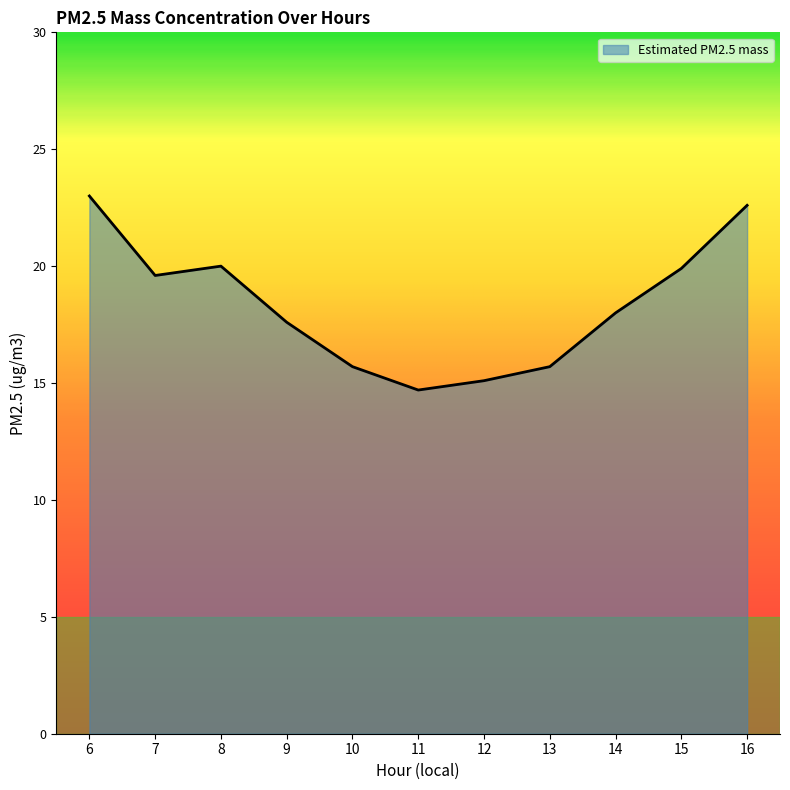

True or false: the data shows 22.6 at 16.

True